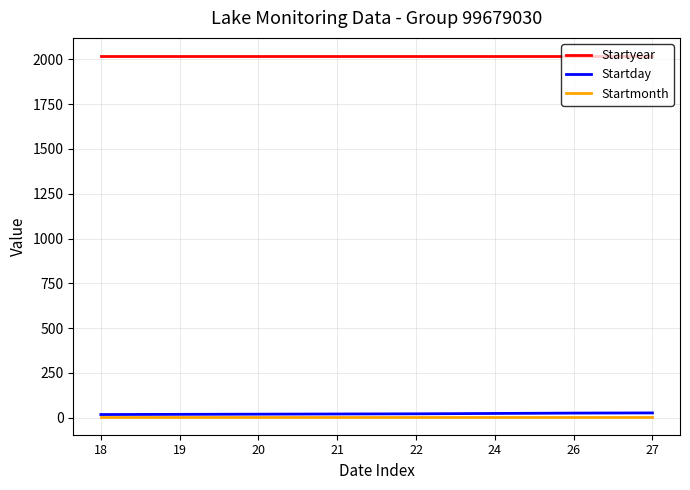

True or false: Startmonth and Startyear intersect in this chart.

False